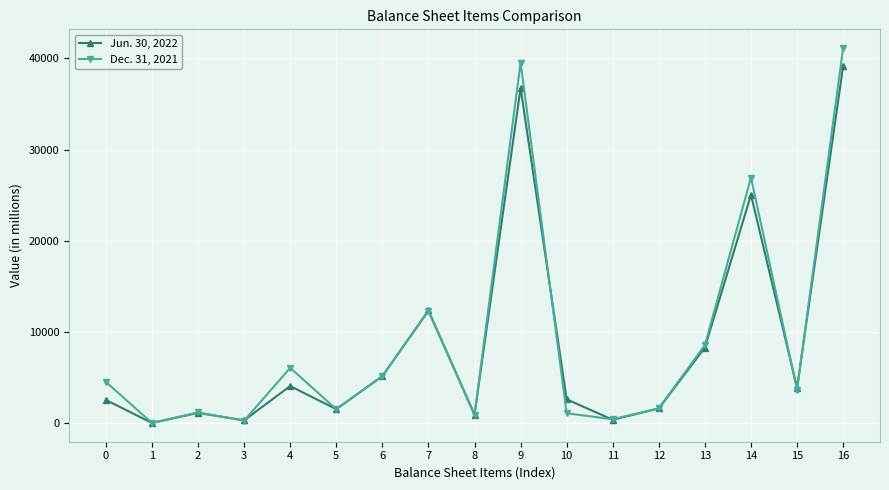

What is the difference between the Dec. 31, 2021 values at 13 and 14?

18360